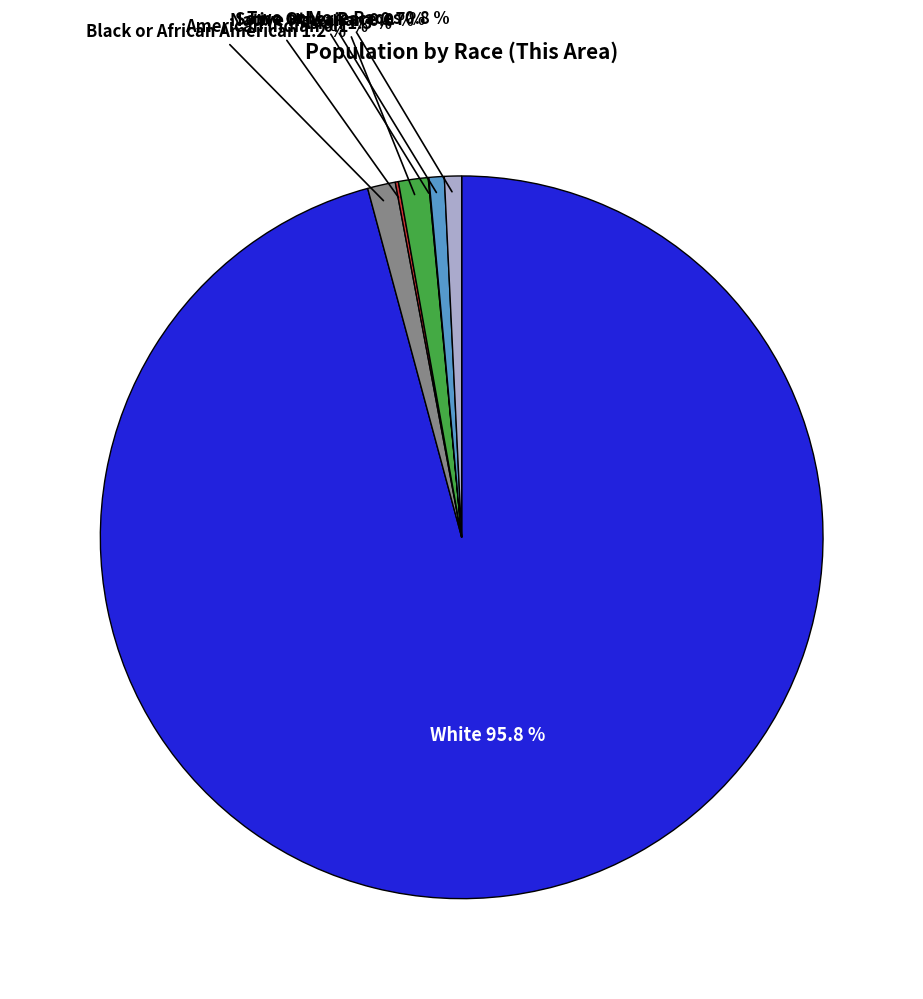

Is there a majority slice in this chart?

Yes